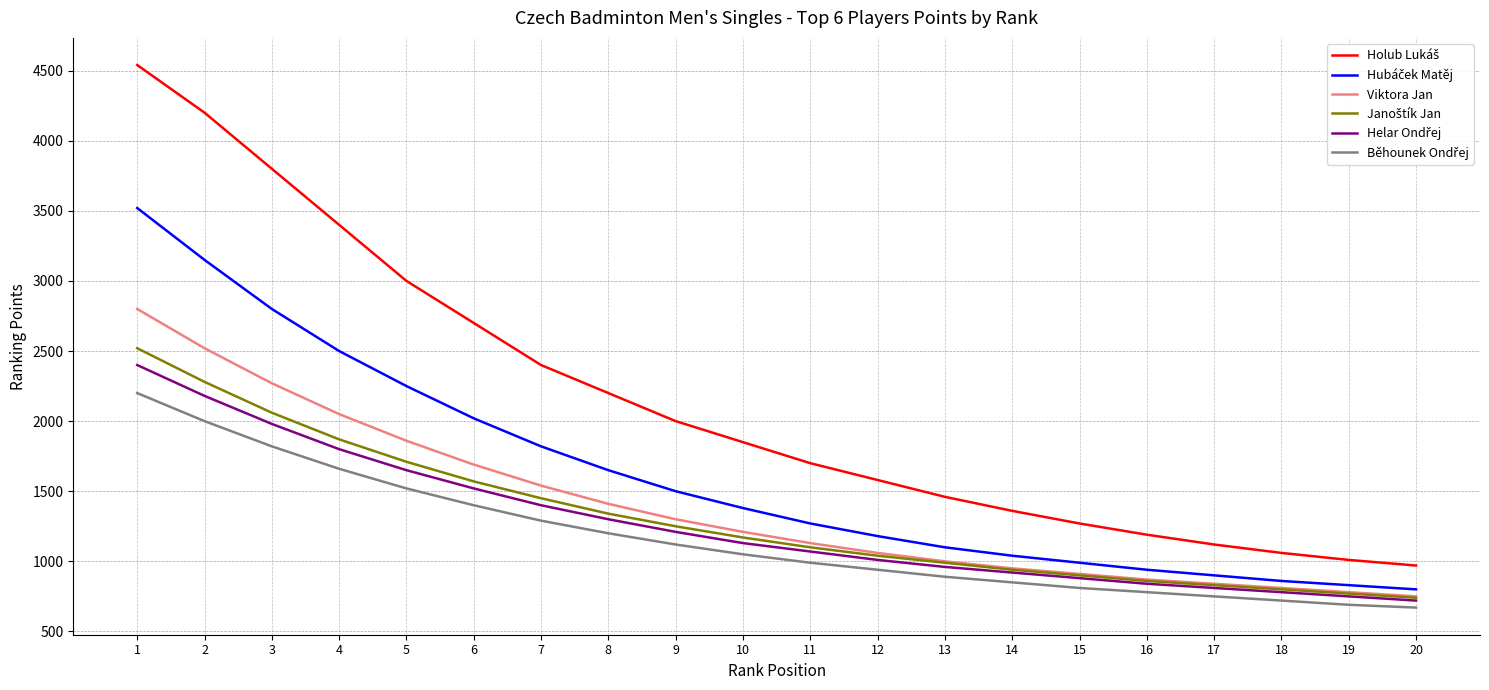

What is the greatest value displayed?

4540